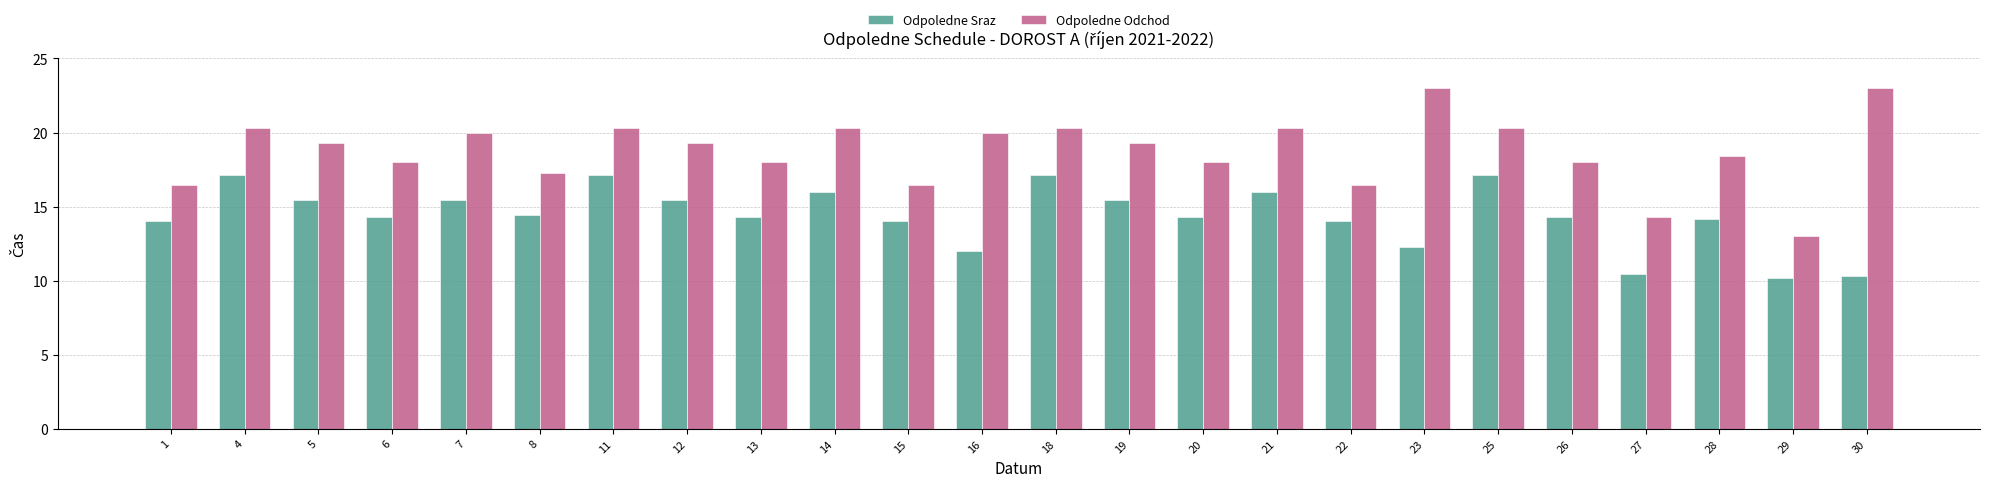

What is the value of the Odpoledne Odchod bar at the 15th from the left?

18.0